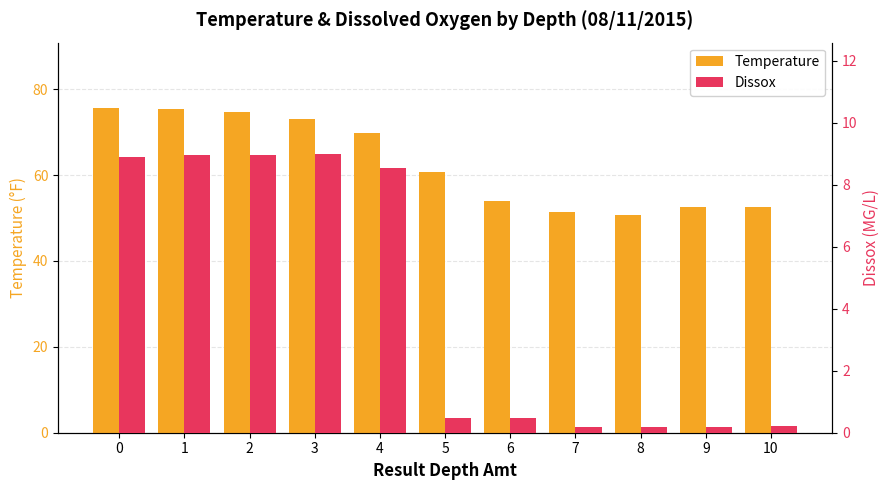

What is the maximum value for Dissox?

9.0